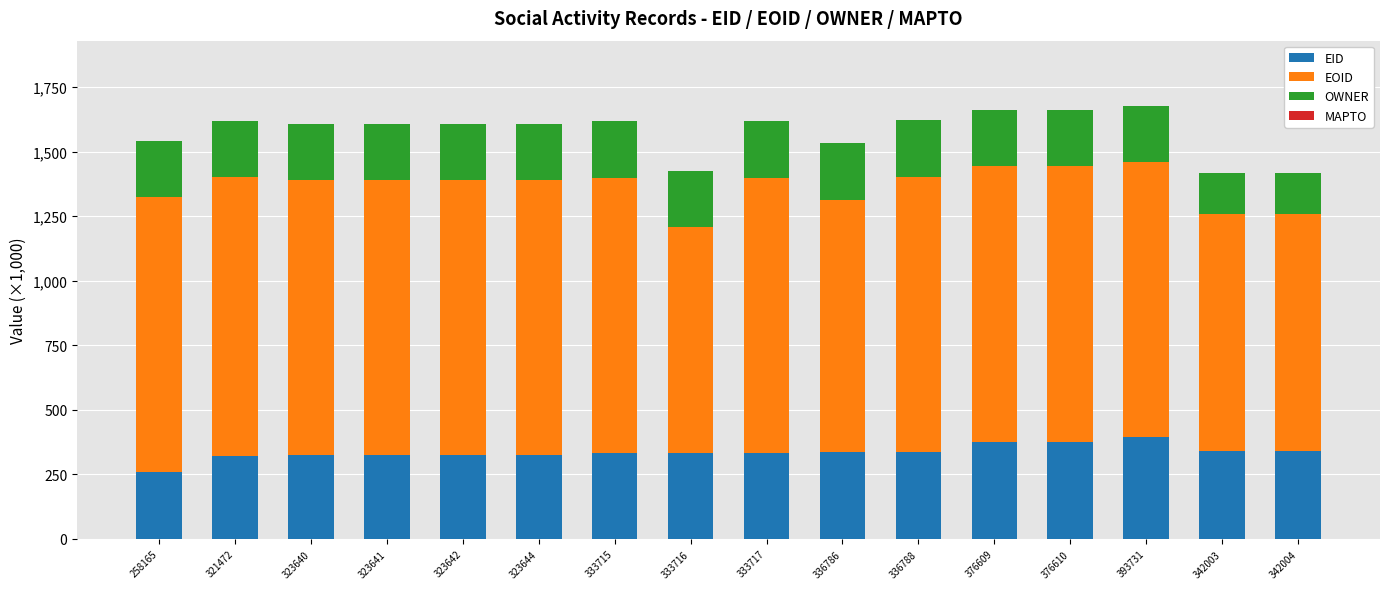

Which category has the lowest value in the EID series?

258165